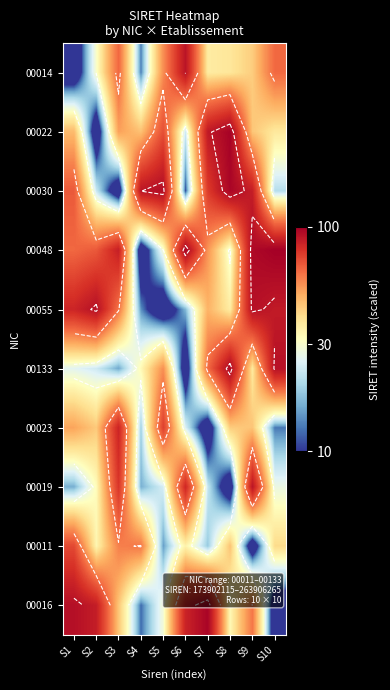

At how many categories does at least one series exceed 92?

8